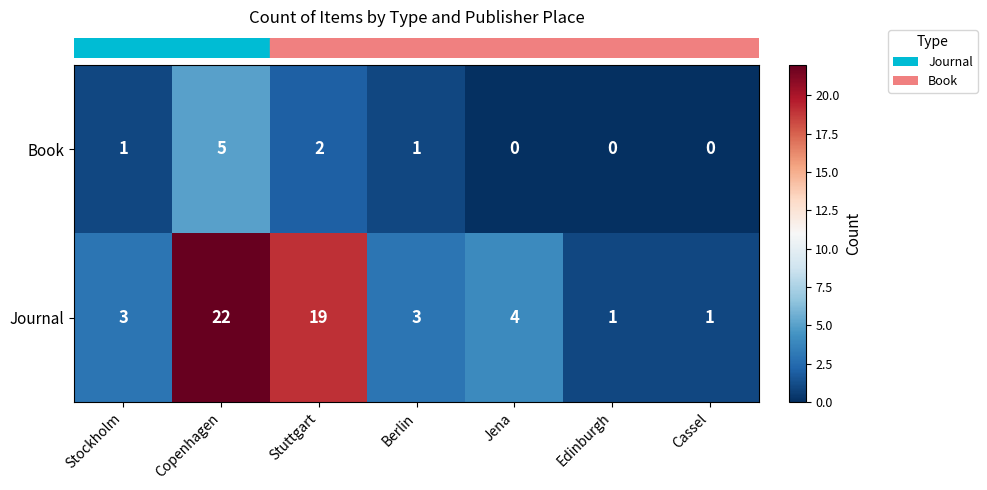

List the series in order of their overall mean, lowest first.

Book, Journal